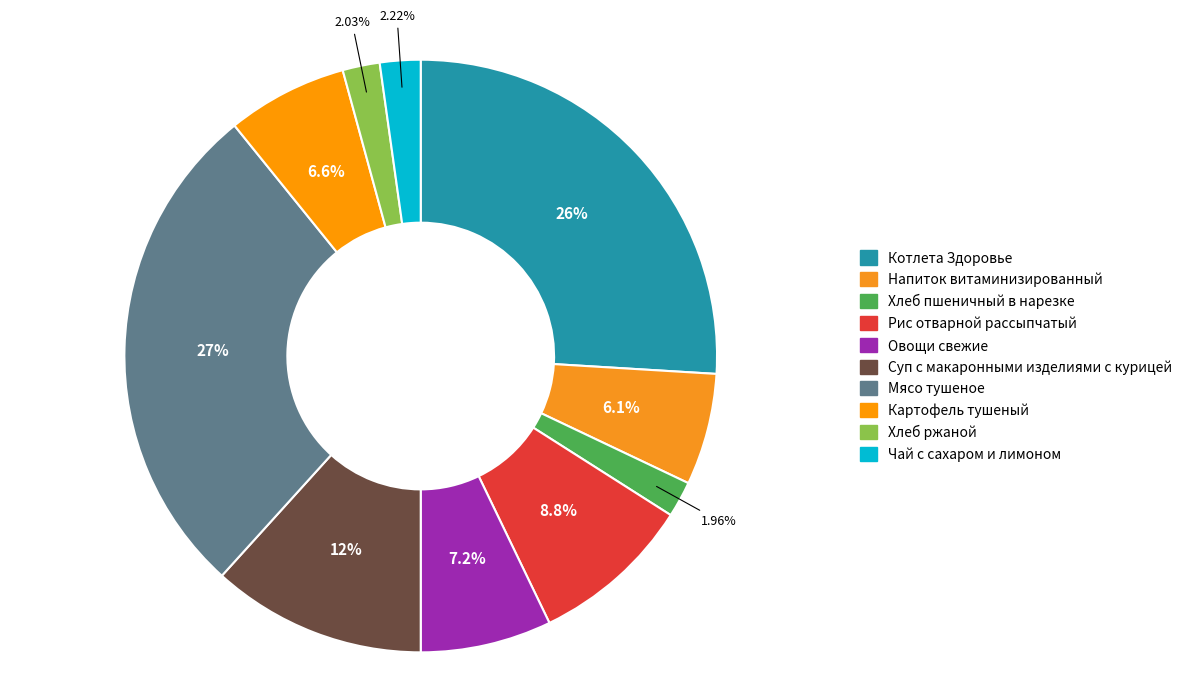

True or false: Котлета Здоровье accounts for 26% of the total.

True